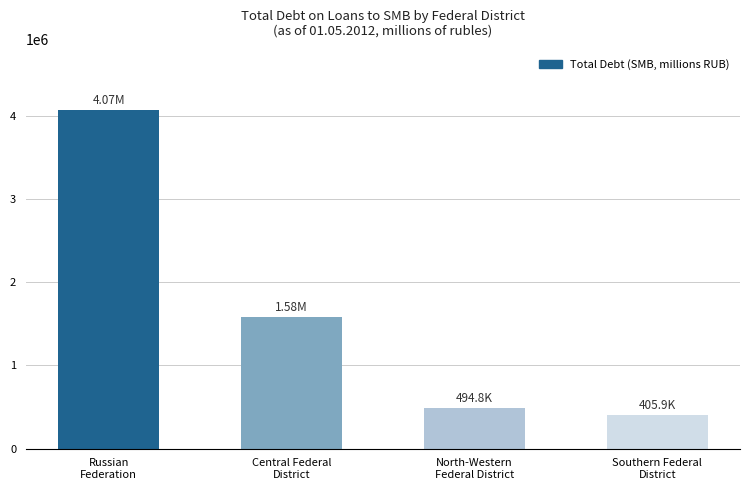

Where is the data nearest to the value 2238806?

Central Federal
District